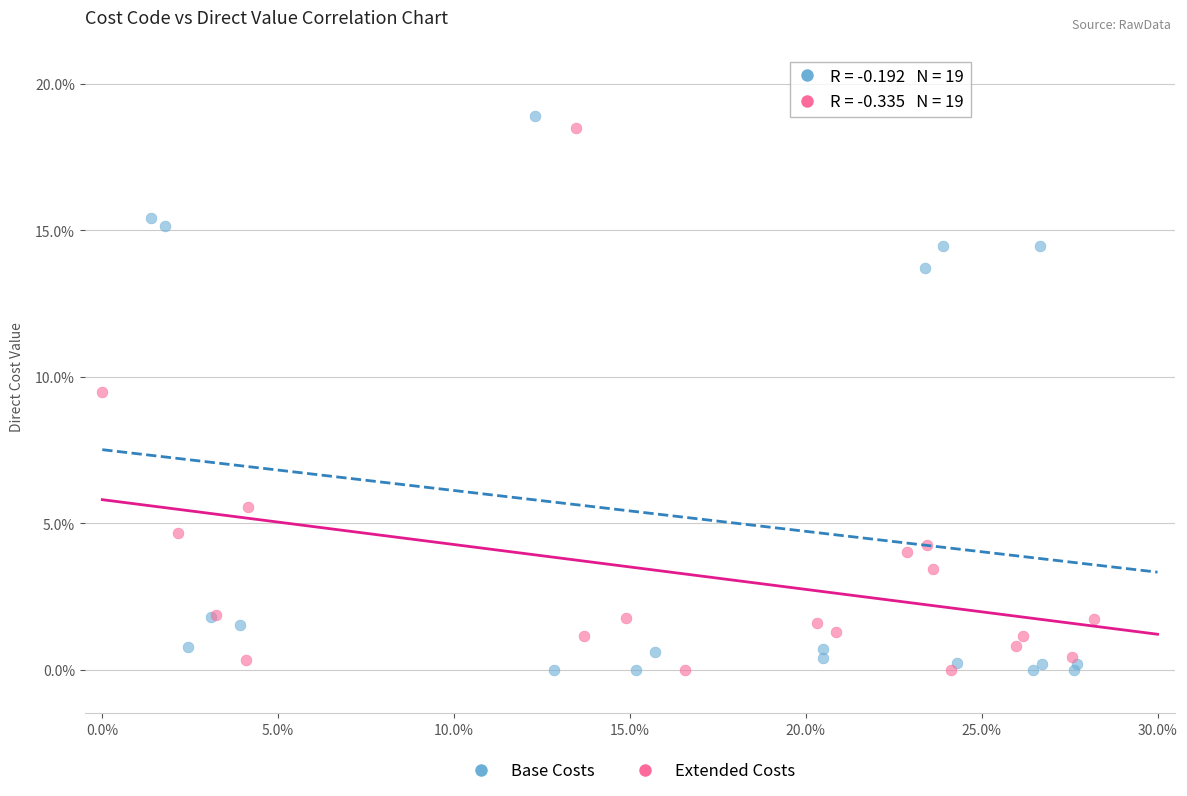

Which series reaches the maximum Y coordinate?

Base Costs